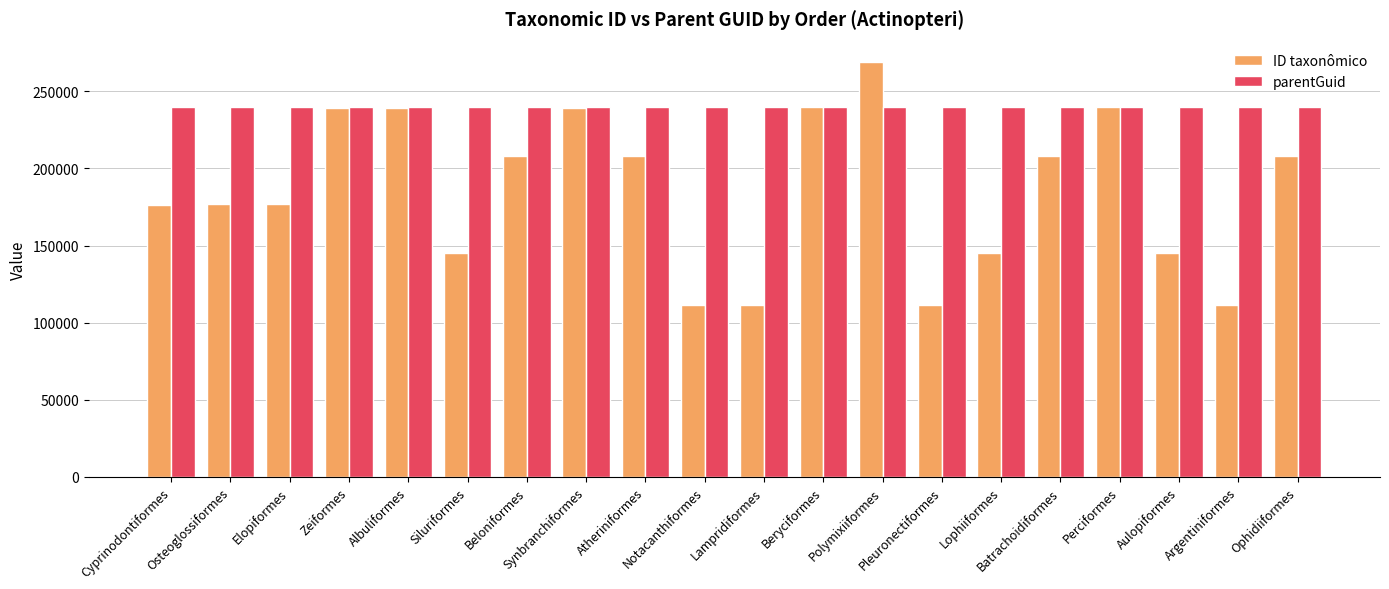

What is the spread (max minus min) of values at Notacanthiformes?

128039